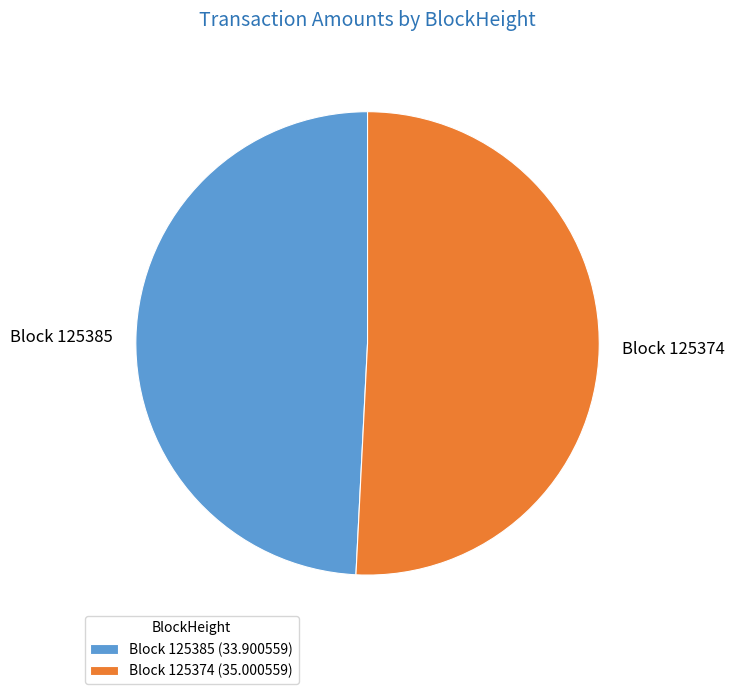

Rank the categories by value from highest to lowest.

Block 125374 (35.000559), Block 125385 (33.900559)